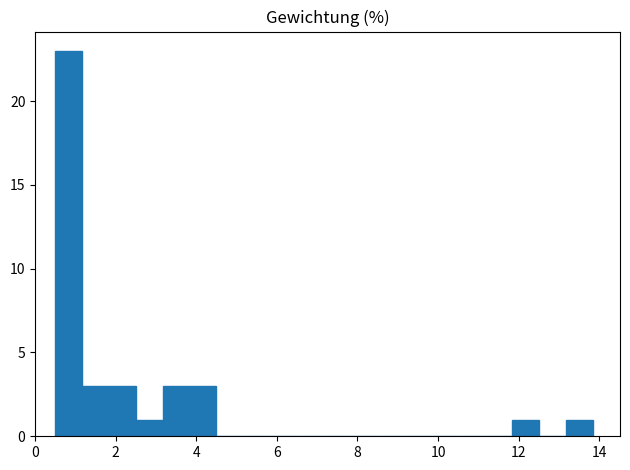

Around what value on the x-axis is the tallest bar? Give the approximate position of its centre, as read against the axis.

0.8